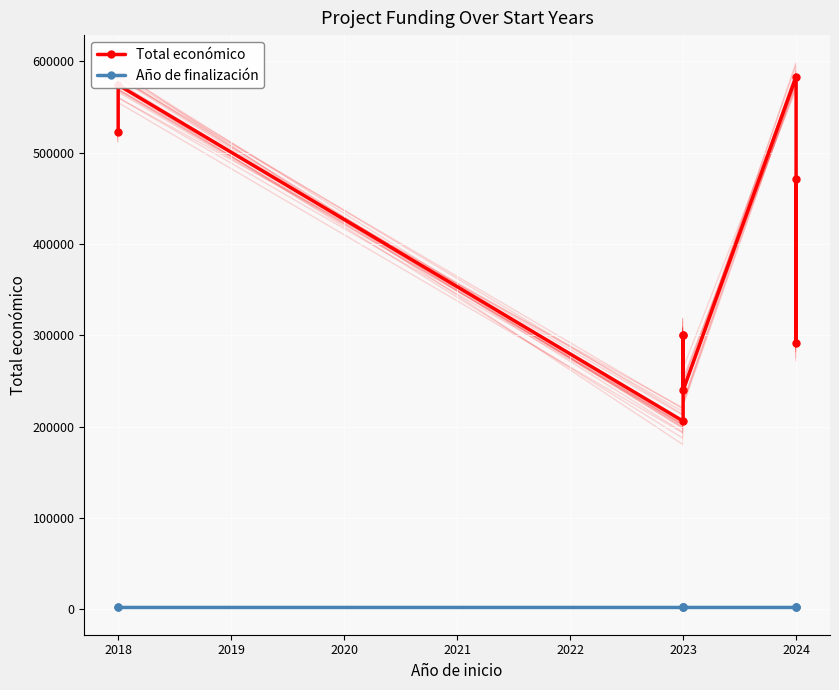

At which category does Año de finalización reach its first local peak?

2024